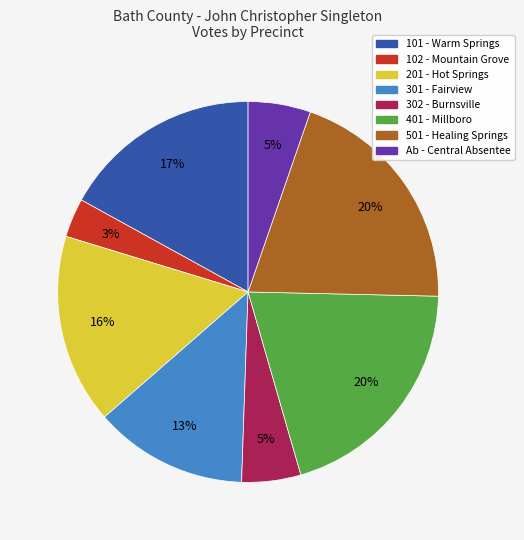

Which has a higher value, 501 - Healing Springs or 101 - Warm Springs?

501 - Healing Springs